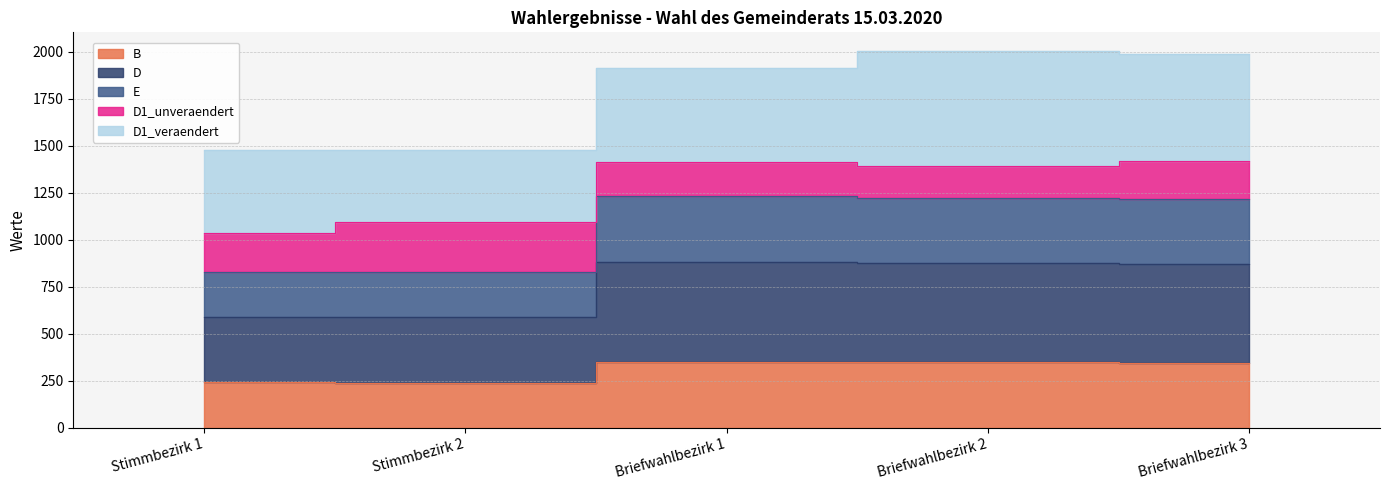

True or false: B and E intersect in this chart.

False